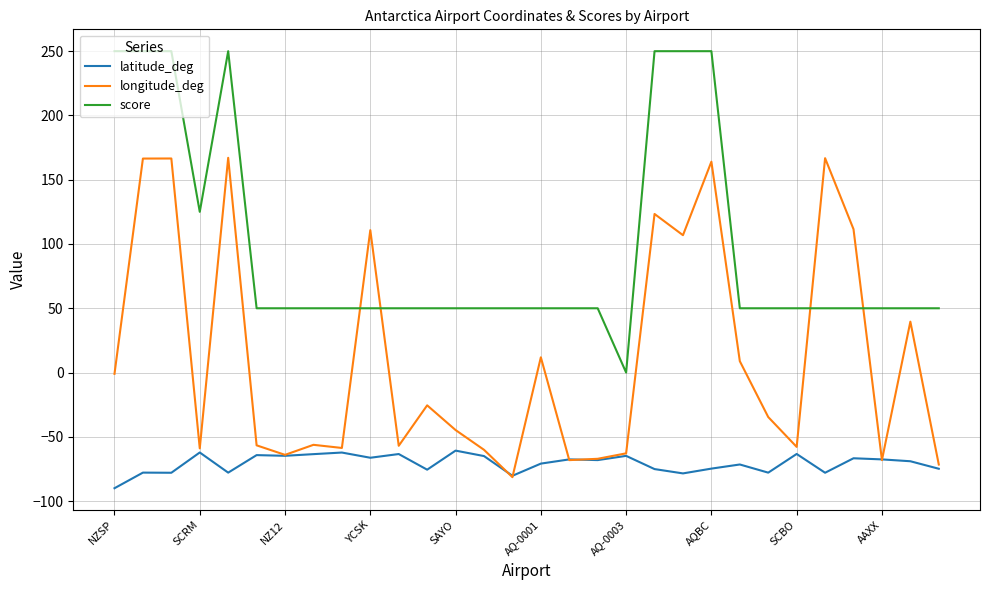

Rank the series by their average value, from highest to lowest.

score, longitude_deg, latitude_deg